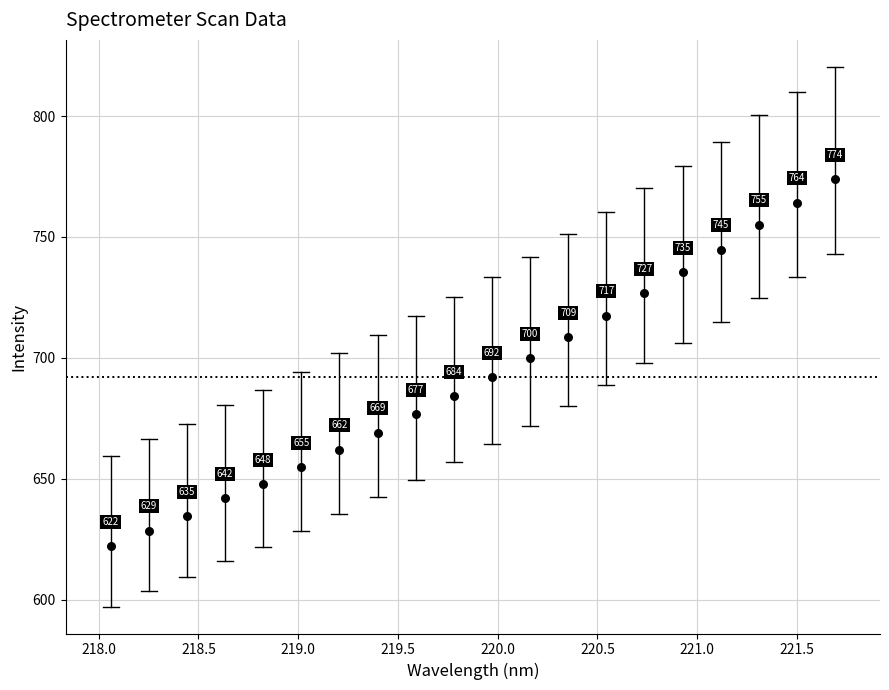

What Y value in the scatter plot is closest to 698?

699.8